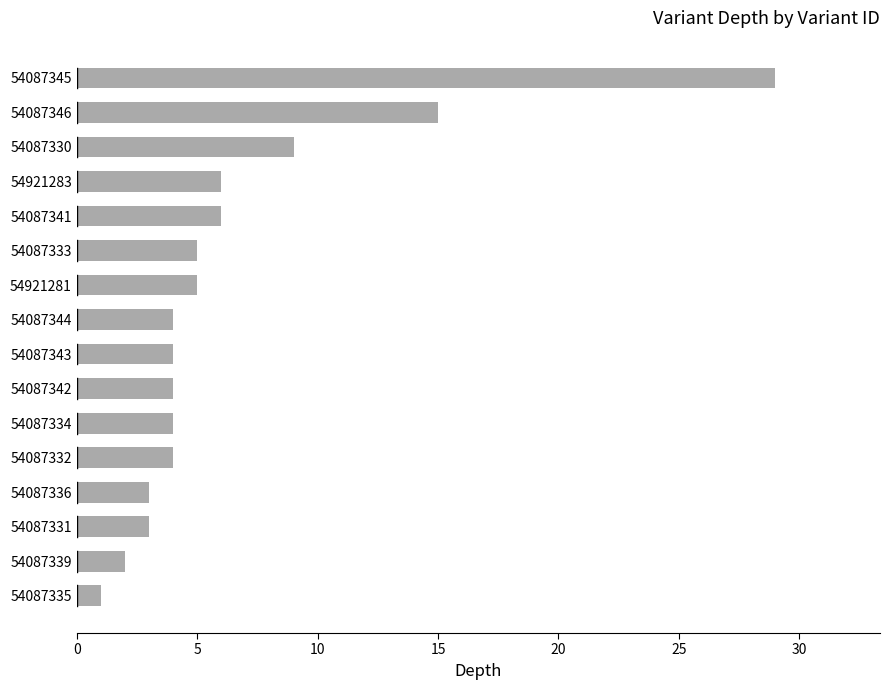

What is the ratio of the value at 54921281 to the value at 54087333?

1.0